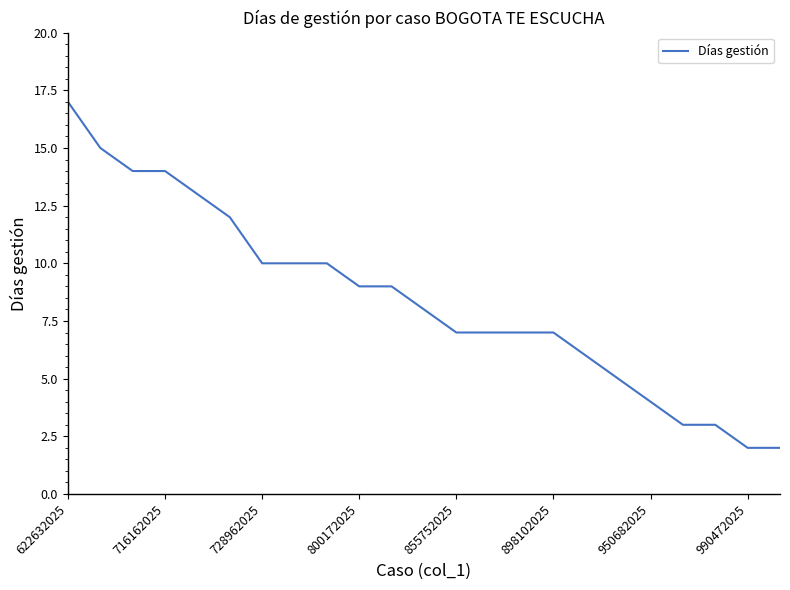

What is the difference between the maximum and minimum values?

15